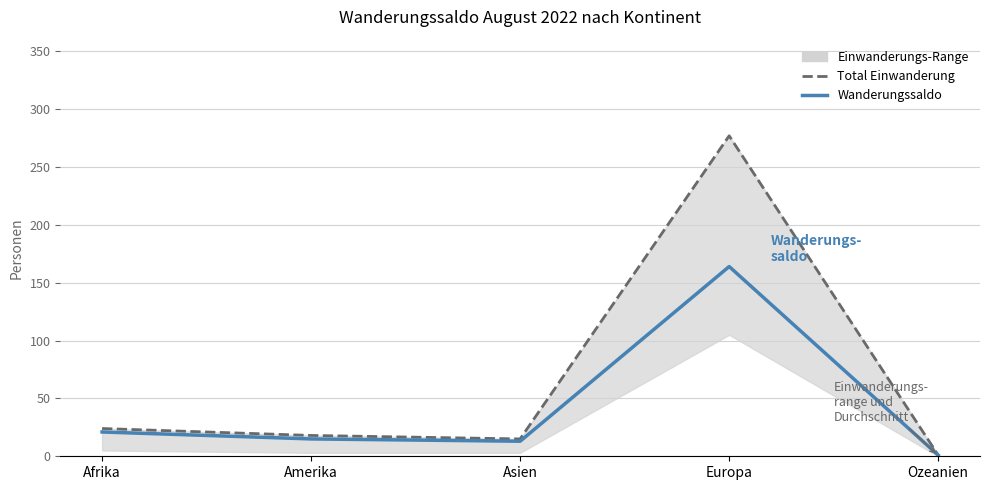

What is the sum of all Total Einwanderung (avg) values?

335